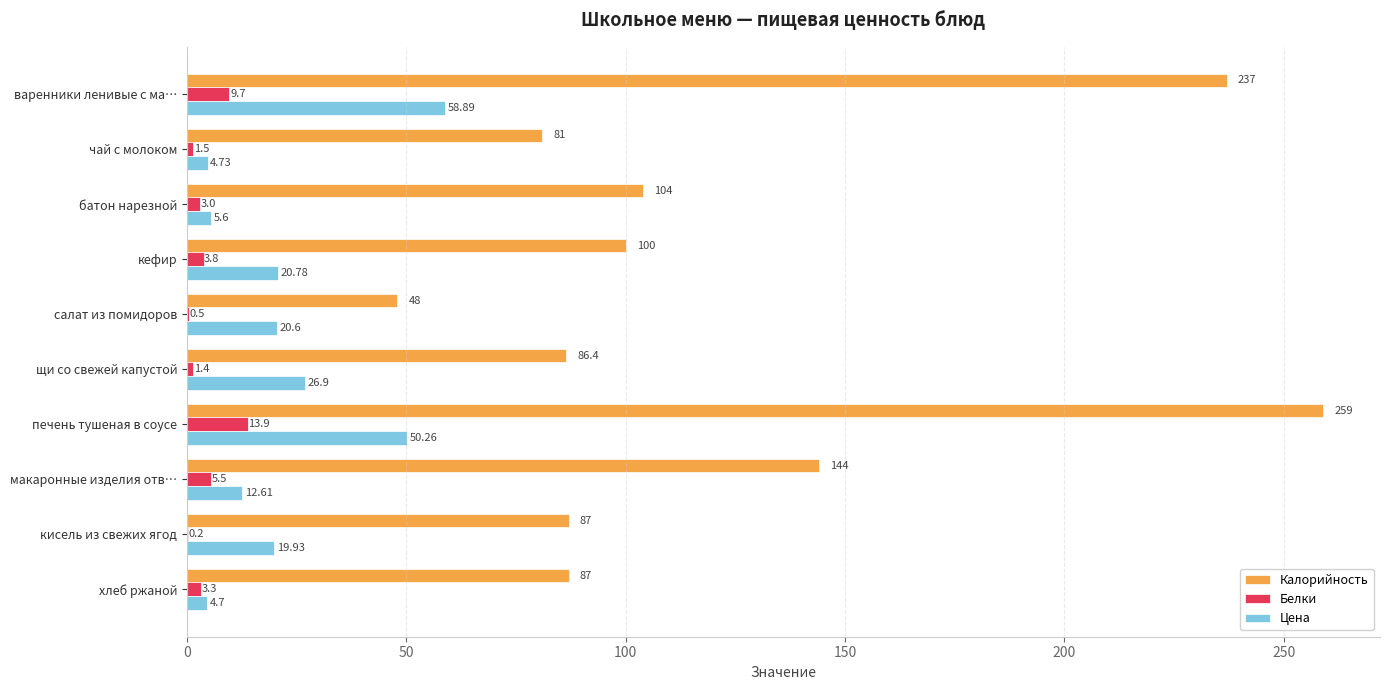

What is the sum of the Калорийность values at кисель из свежих ягод and варенники ленивые с ма…?

324.0